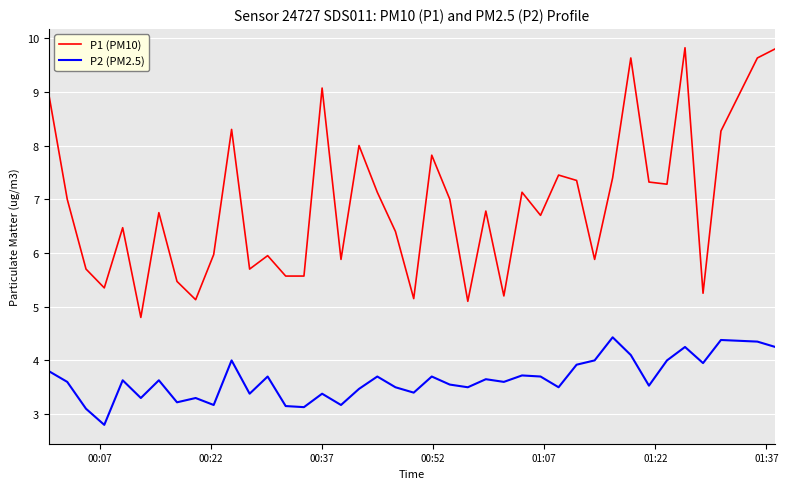

Which series has the largest total across all categories?

P1 (PM10)